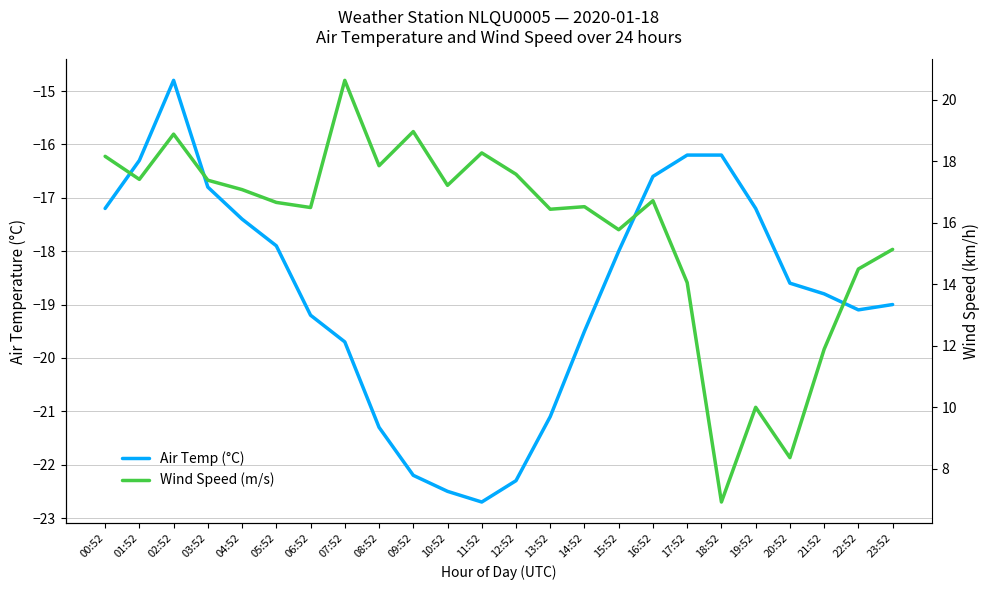

True or false: Wind Speed (m/s) has a value of 15.1 at 23:52.

True